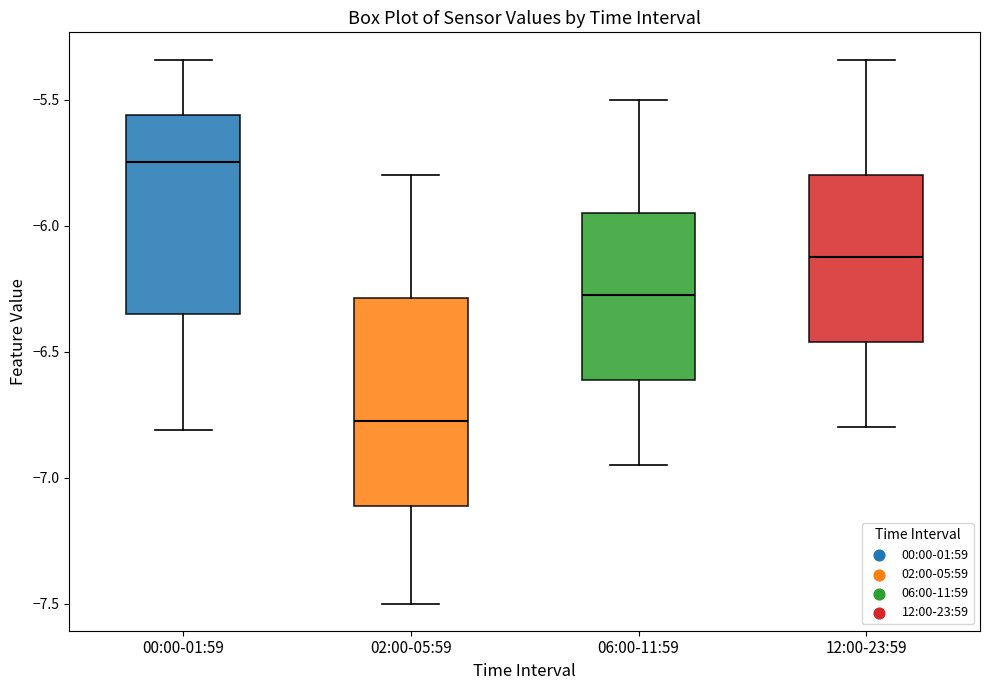

Reading left to right, transcribe this box plot: for each box, give where its median line is, the range the box spans, and where its two whiskers end, as read against the y-axis. The values are not printed on the chart, so give them approximately, as read against the axis.

00:00-01:59: median -5.75, box -6.35 to -5.55, whiskers -6.80 to -5.35
02:00-05:59: median -6.75, box -7.10 to -6.30, whiskers -7.50 to -5.80
06:00-11:59: median -6.25, box -6.60 to -5.95, whiskers -6.95 to -5.50
12:00-23:59: median -6.10, box -6.45 to -5.80, whiskers -6.80 to -5.35